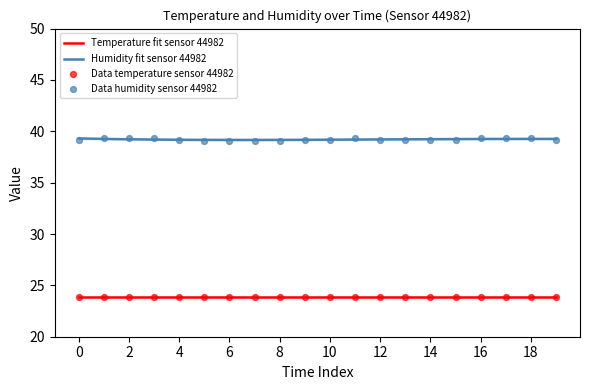

True or false: Temperature fit sensor 44982 and Humidity fit sensor 44982 cross at least once.

False